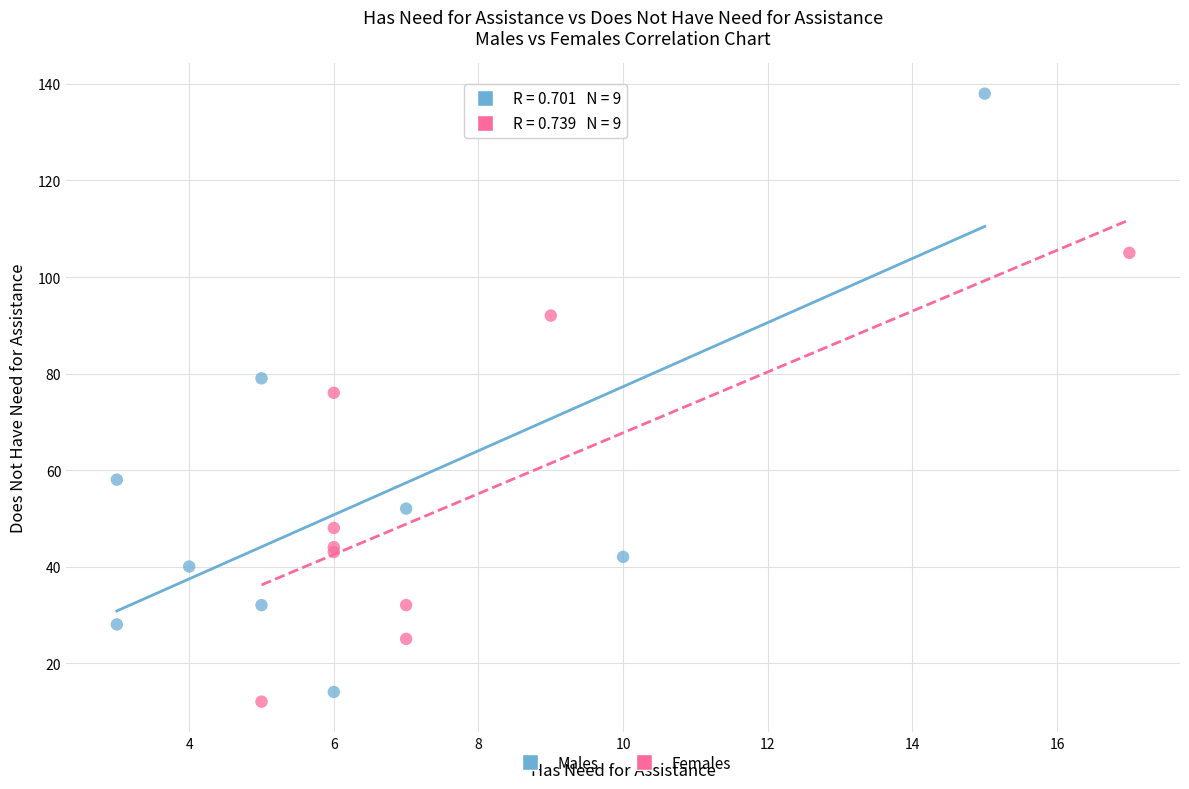

Which series reaches the maximum Y coordinate?

Males